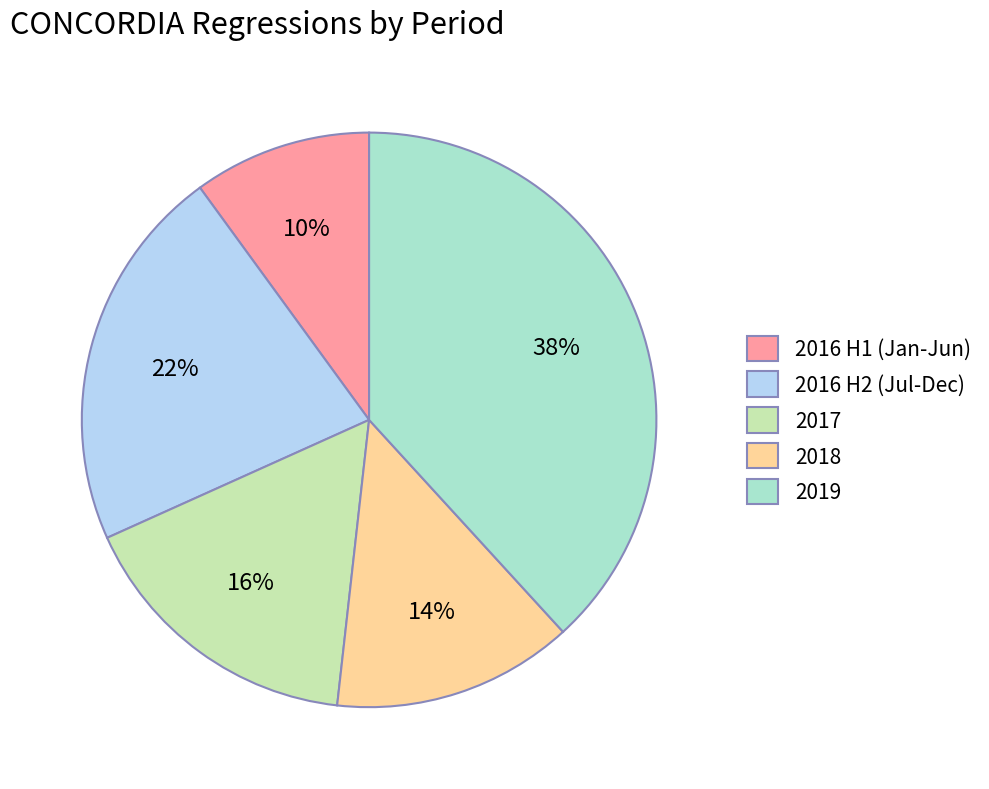

Rank the categories by value from lowest to highest.

2016 H1 (Jan-Jun), 2018, 2017, 2016 H2 (Jul-Dec), 2019